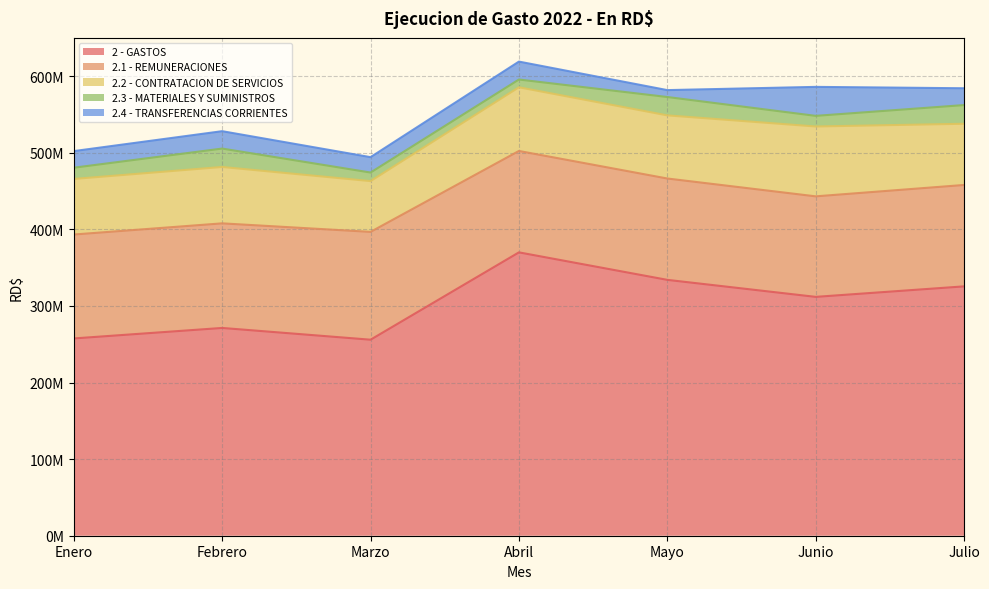

Which series changed the most between Abril and Mayo?

2 - GASTOS